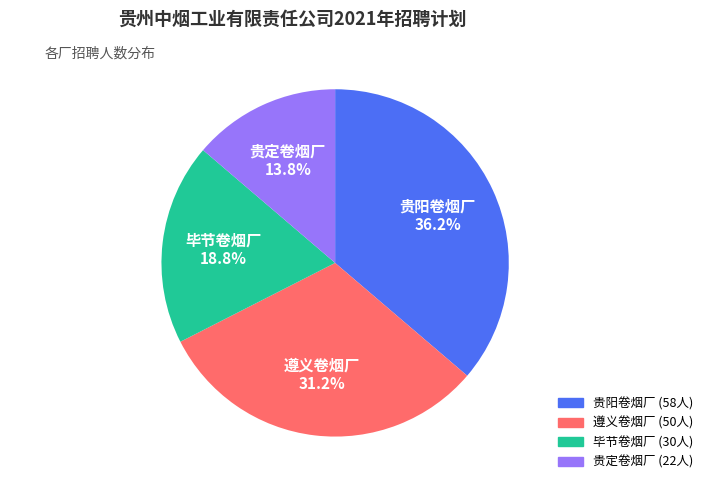

What percentage do 遵义卷烟厂 and 贵定卷烟厂 together represent?

45.0%